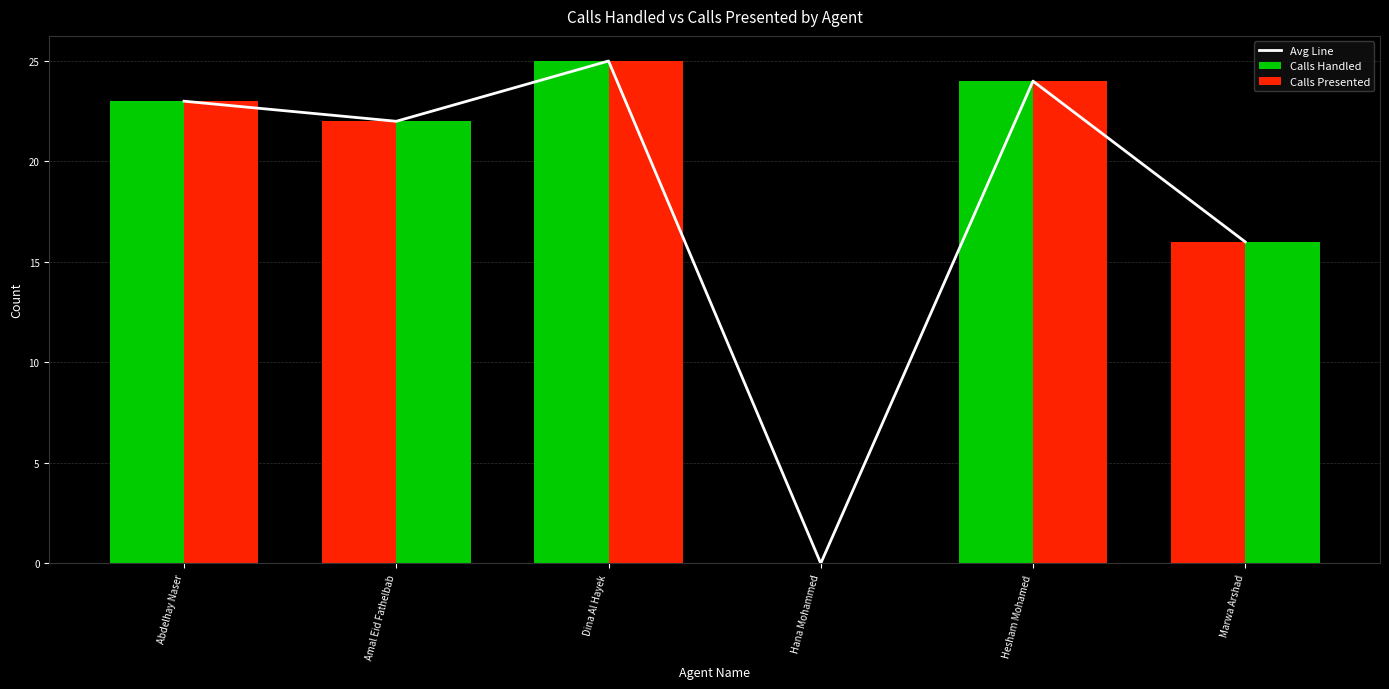

Reading left to right, what are all the values shown in this chart?

Avg Line: 23	22	25	0	24	16
Calls Handled: 23	22	25	0	24	16
Calls Presented: 23	22	25	0	24	16